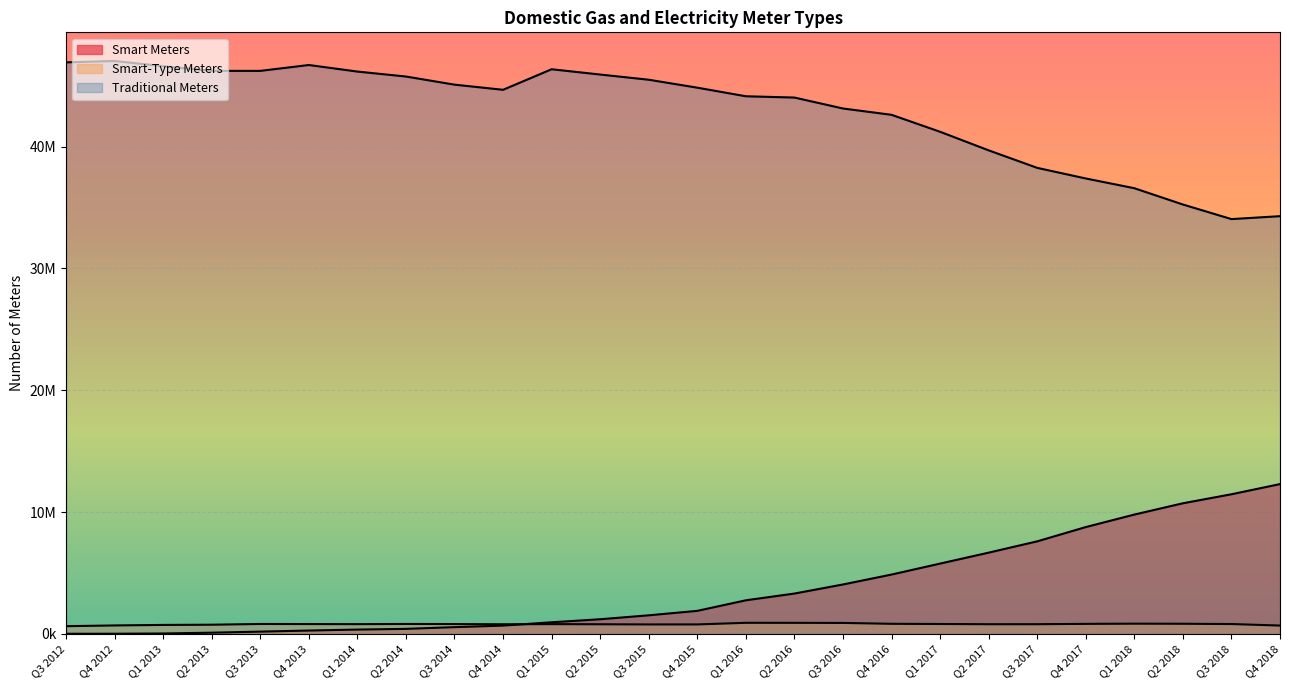

How many lines are shown in the chart?

3